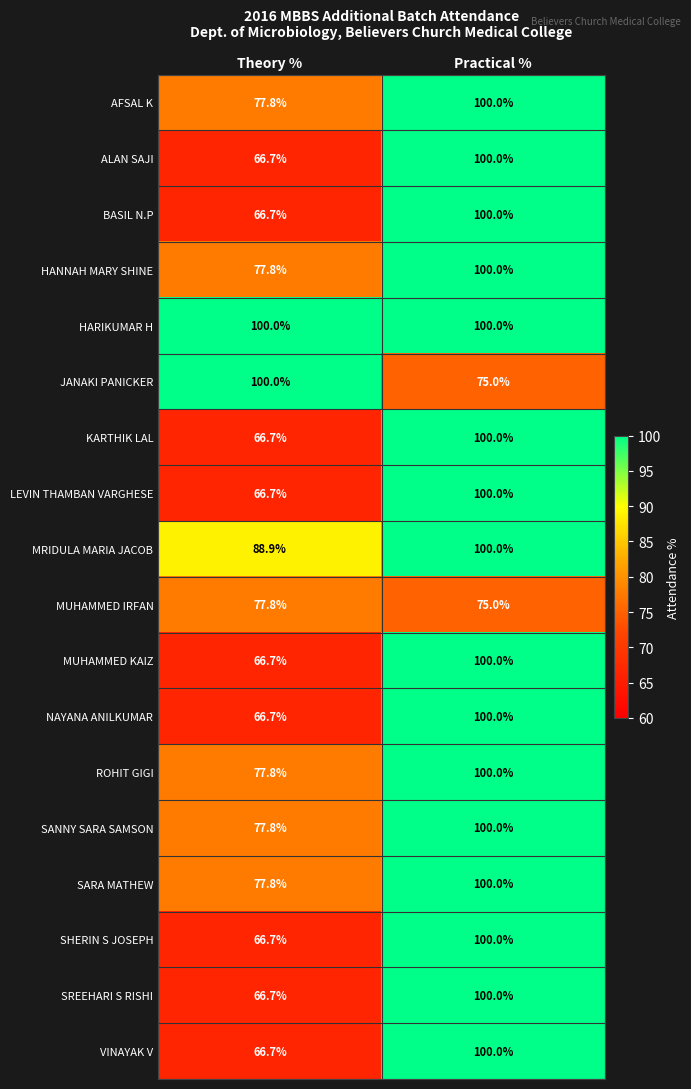

What is the difference between the SANNY SARA SAMSON values at Practical % and Theory %?

22.2